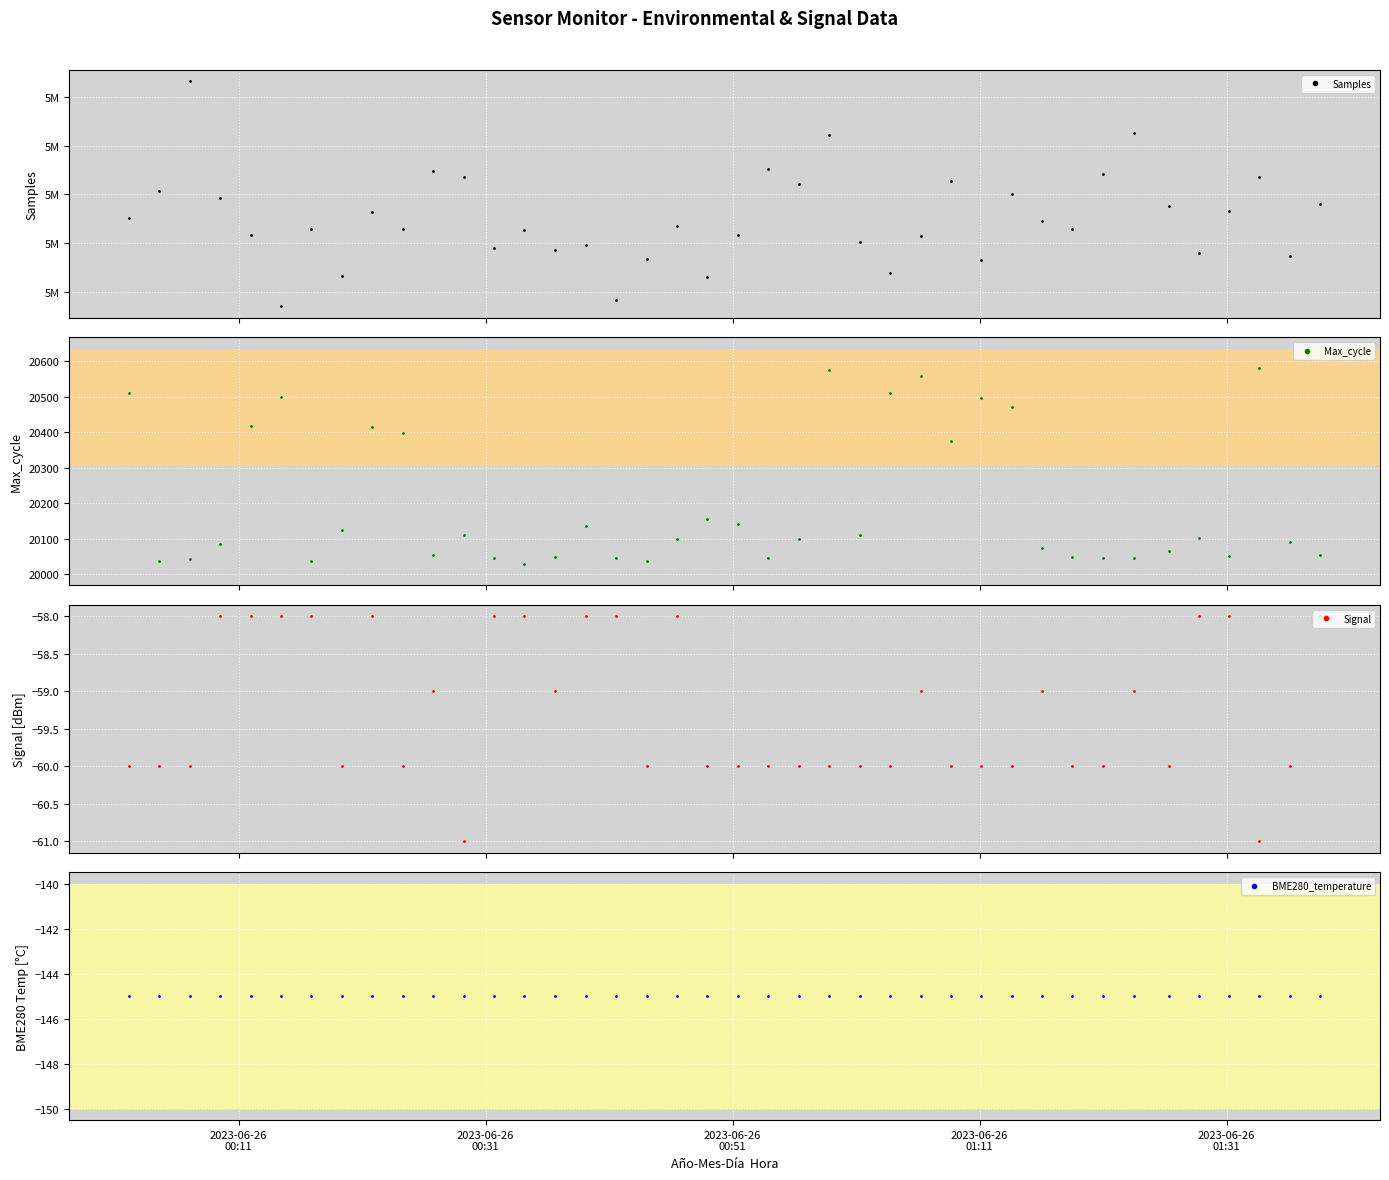

What is the value of the Max_cycle point at the 38th from the left?

20580